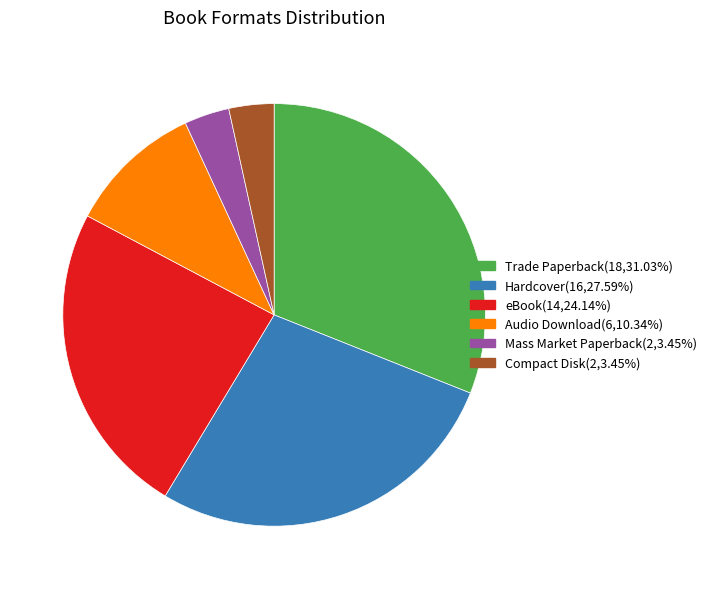

Is there a majority slice in this chart?

No